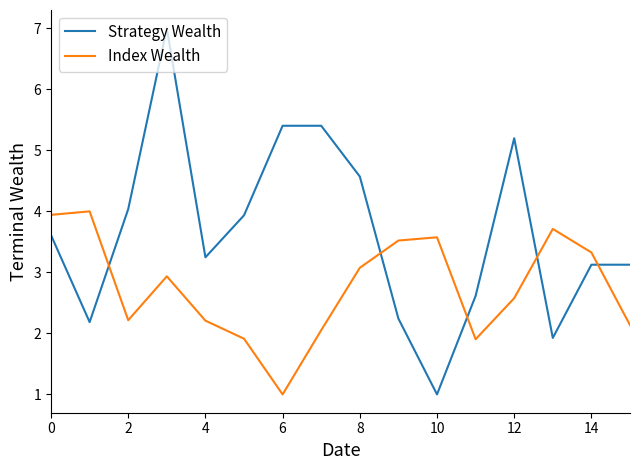

How many values in the Index Wealth series are below 2?

3